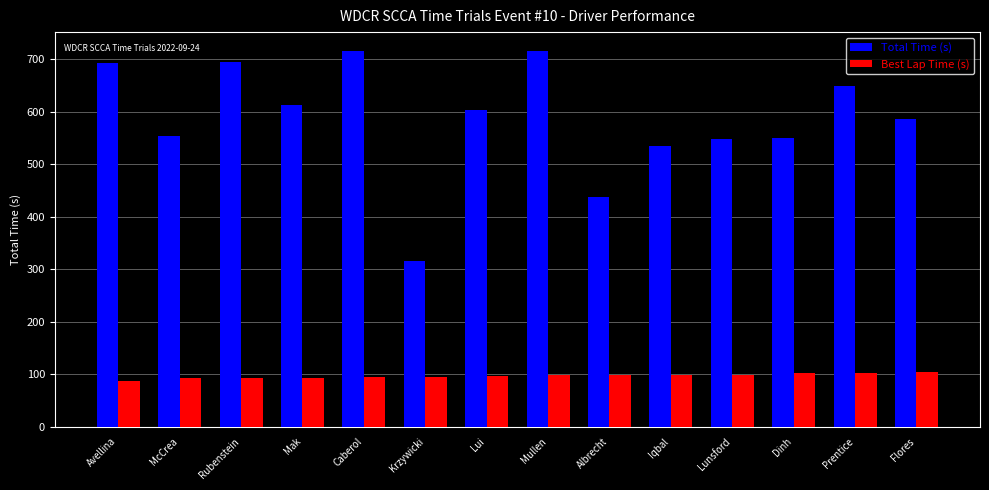

Is the value of Best Lap Time (s) at Rubenstein greater than the value of Total Time (s) at Iqbal?

No